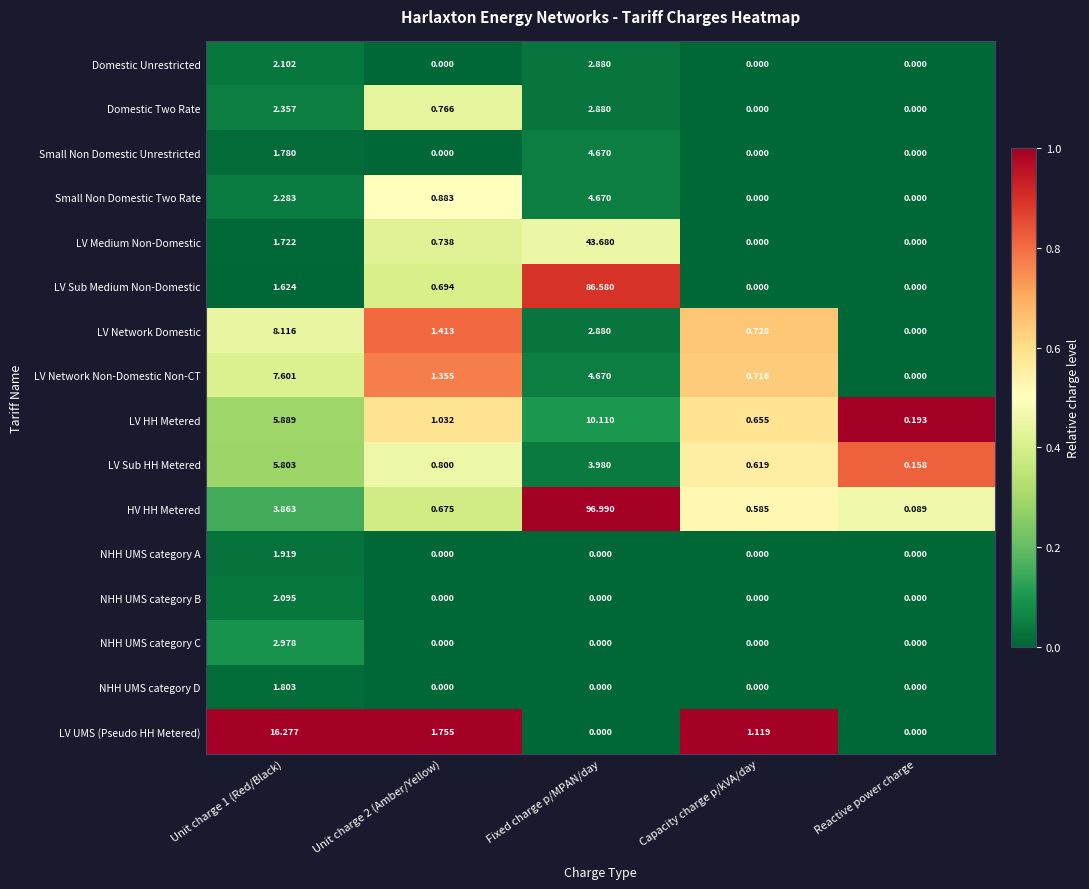

How many distinct data groups are displayed?

16